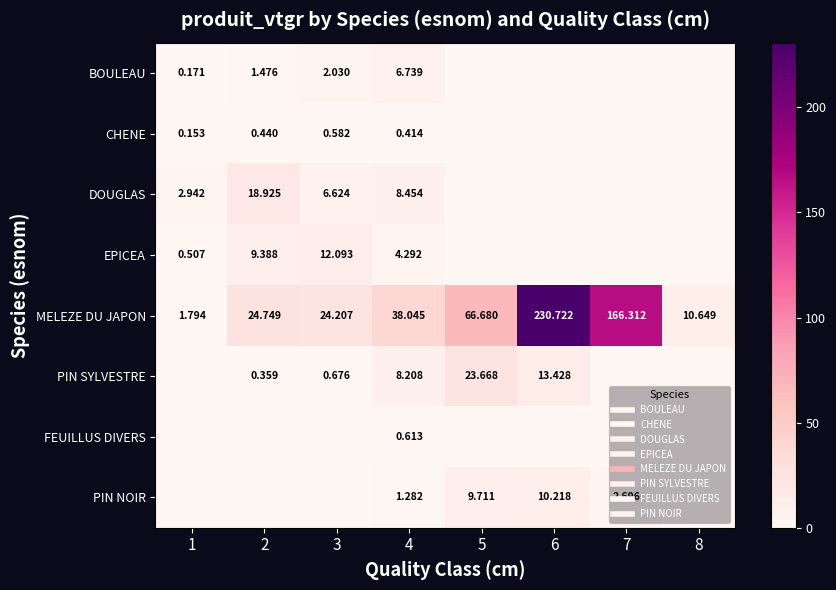

The MELEZE DU JAPON series shows 17.0 at 8. True or false?

False